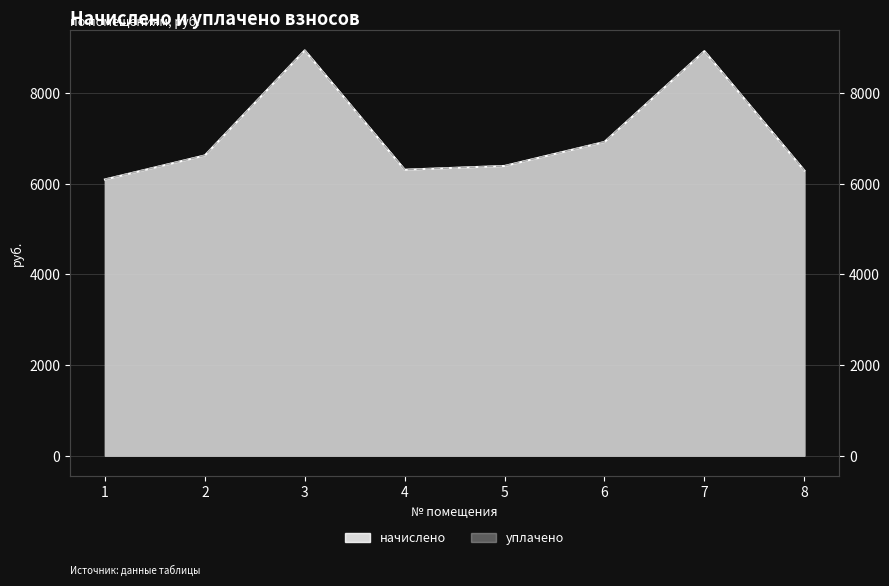

What is the maximum value for начислено?

8942.4